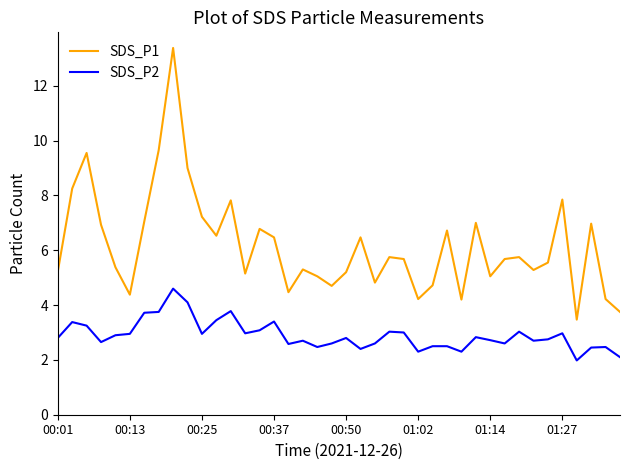

Which series has the largest total across all categories?

SDS_P1